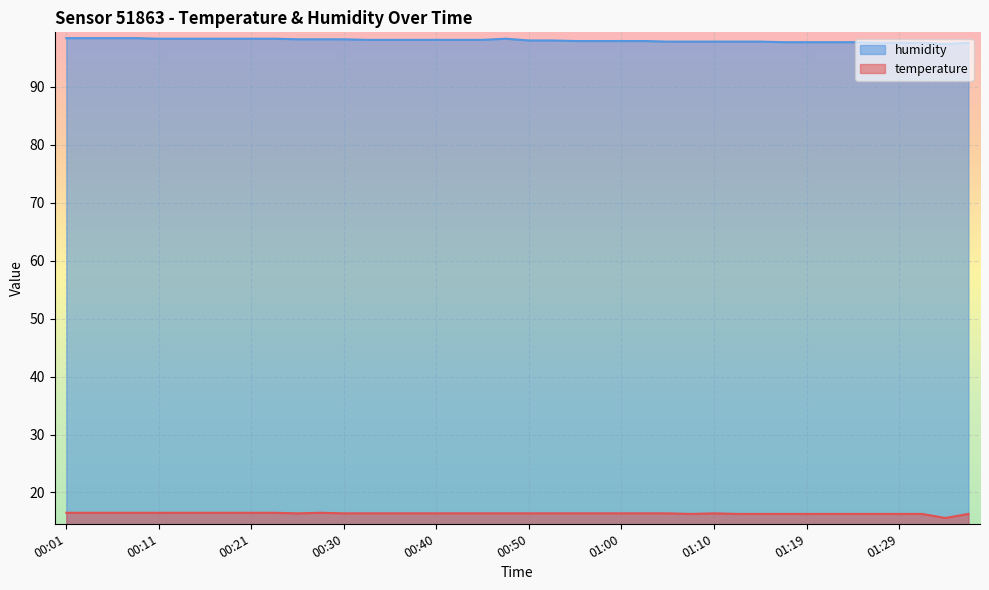

Reading left to right, what are all the values shown in this chart?

temperature: 00:01=16.5	00:04=16.5	00:06=16.5	00:09=16.5	00:11=16.5	00:13=16.5	00:16=16.5	00:18=16.5	00:21=16.5	00:23=16.5	00:26=16.4	00:28=16.5	00:30=16.4	00:33=16.4	00:35=16.4	00:38=16.4	00:40=16.4	00:43=16.4	00:45=16.4	00:48=16.4	00:50=16.4	00:52=16.4	00:55=16.4	00:57=16.4	01:00=16.4	01:02=16.4	01:05=16.4	01:07=16.3	01:10=16.4	01:12=16.3	01:14=16.3	01:17=16.3	01:19=16.3	01:22=16.3	01:24=16.3	01:27=16.3	01:29=16.3	01:31=16.3	01:34=15.6	01:36=16.3
humidity: 00:01=98.4	00:04=98.4	00:06=98.4	00:09=98.4	00:11=98.3	00:13=98.3	00:16=98.3	00:18=98.3	00:21=98.3	00:23=98.3	00:26=98.2	00:28=98.2	00:30=98.2	00:33=98.1	00:35=98.1	00:38=98.1	00:40=98.1	00:43=98.1	00:45=98.1	00:48=98.3	00:50=98.0	00:52=98.0	00:55=97.9	00:57=97.9	01:00=97.9	01:02=97.9	01:05=97.8	01:07=97.8	01:10=97.8	01:12=97.8	01:14=97.8	01:17=97.7	01:19=97.7	01:22=97.7	01:24=97.7	01:27=97.6	01:29=97.6	01:31=97.6	01:34=97.4	01:36=97.6